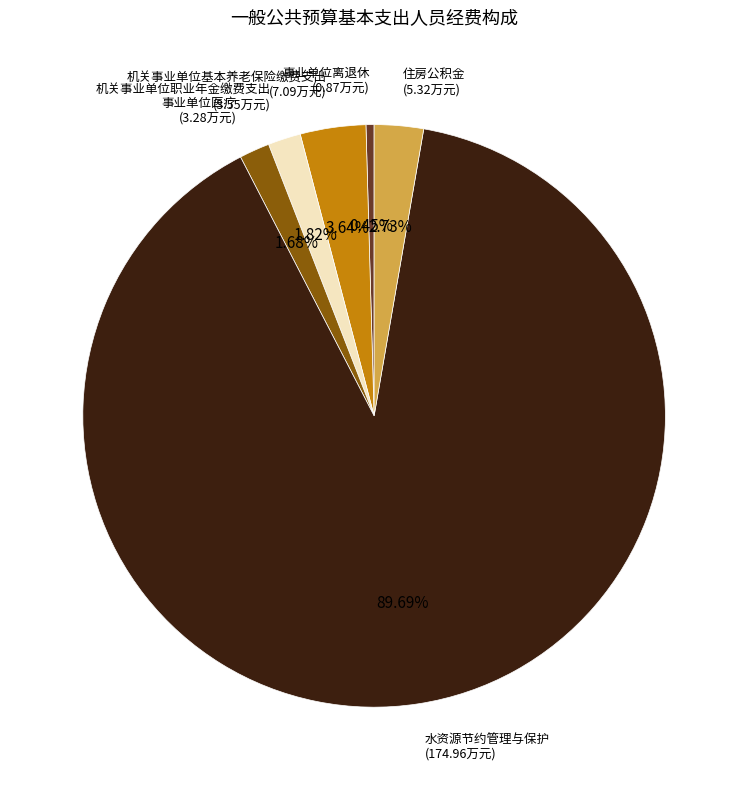

How many segments does this pie chart have?

6